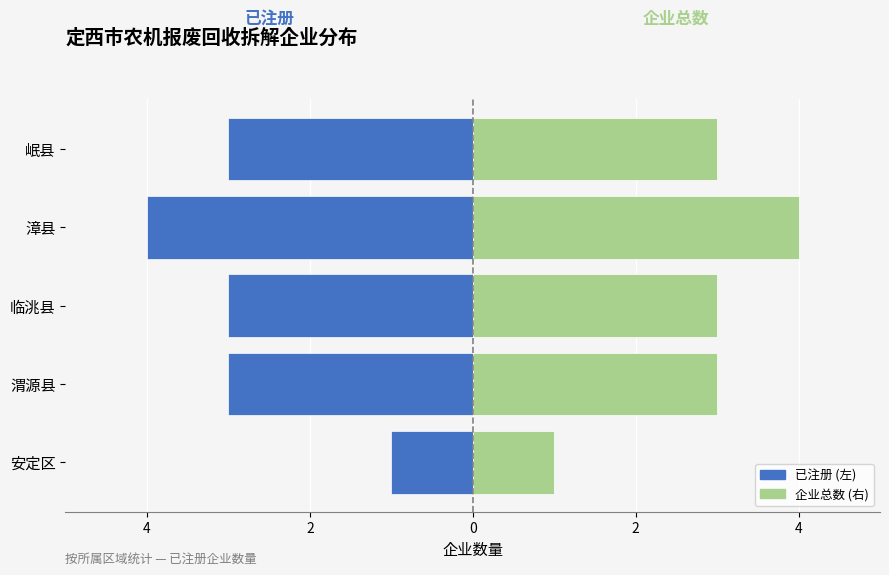

What is the difference between the maximum and minimum values in the 已注册 series?

3